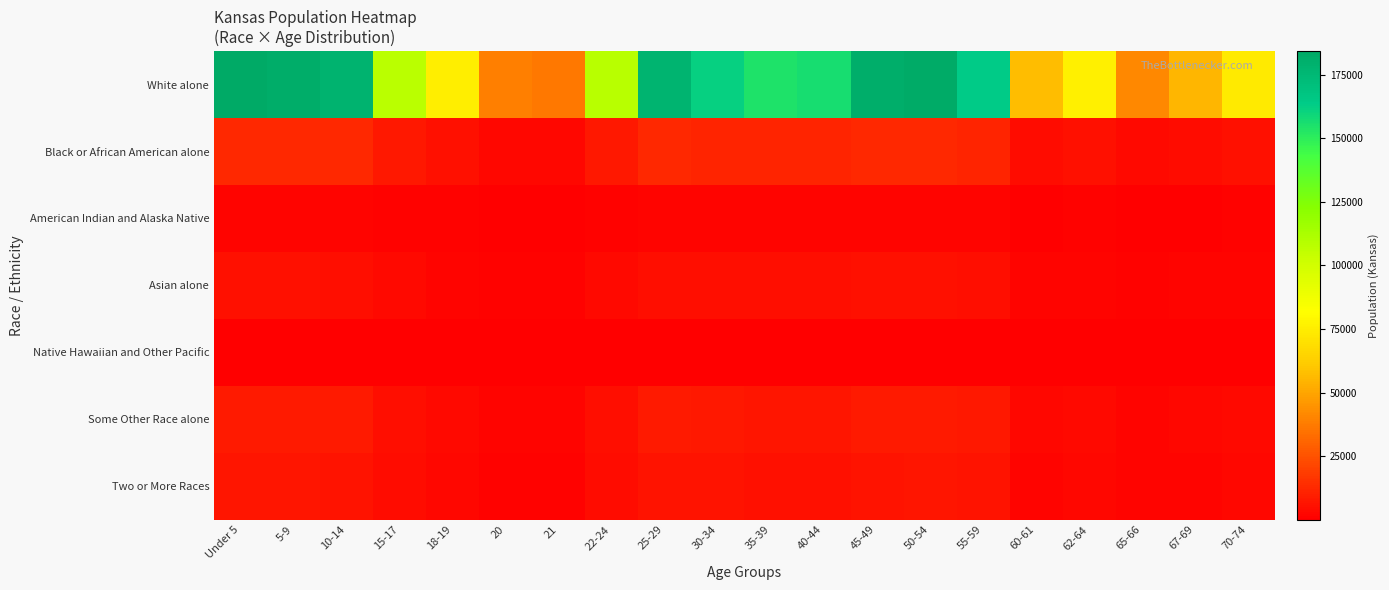

Reading left to right, transcribe all the data shown in this chart.

White alone: Under 5=184202.6	5-9=181473.1	10-14=178279.2	15-17=107671.7	18-19=75033.0	20=38328.2	21=36690.5	22-24=108253.5	25-29=177292.3	30-34=161295.2	35-39=154528.3	40-44=156228.7	45-49=180920.0	50-54=183254.2	55-59=163603.4	60-61=57065.6	62-64=76260.2	65-66=41748.8	67-69=54842.5	70-74=74073.0
Black or African American alone: Under 5=12932.0	5-9=12740.4	10-14=12516.1	15-17=7559.1	18-19=5267.7	20=2690.8	21=2575.9	22-24=7600.0	25-29=12446.9	30-34=11323.8	35-39=10848.7	40-44=10968.1	45-49=12701.5	50-54=12865.4	55-59=11485.8	60-61=4006.3	62-64=5353.9	65-66=2931.0	67-69=3850.2	70-74=5200.3
American Indian and Alaska Native: Under 5=2168.6	5-9=2136.5	10-14=2098.9	15-17=1267.6	18-19=883.4	20=451.2	21=432.0	22-24=1274.5	25-29=2087.3	30-34=1898.9	35-39=1819.3	40-44=1839.3	45-49=2130.0	50-54=2157.5	55-59=1926.1	60-61=671.8	62-64=897.8	65-66=491.5	67-69=645.7	70-74=872.1
Asian alone: Under 5=5220.3	5-9=5142.9	10-14=5052.4	15-17=3051.4	18-19=2126.4	20=1086.2	21=1039.8	22-24=3067.9	25-29=5024.4	30-34=4571.1	35-39=4379.3	40-44=4427.5	45-49=5127.3	50-54=5193.4	55-59=4636.5	60-61=1617.2	62-64=2161.2	65-66=1183.2	67-69=1554.2	70-74=2099.2
Native Hawaiian and Other Pacific: Under 5=172.4	5-9=169.9	10-14=166.9	15-17=100.8	18-19=70.2	20=35.9	21=34.3	22-24=101.3	25-29=165.9	30-34=151.0	35-39=144.6	40-44=146.2	45-49=169.3	50-54=171.5	55-59=153.1	60-61=53.4	62-64=71.4	65-66=39.1	67-69=51.3	70-74=69.3
Some Other Race alone: Under 5=8484.0	5-9=8358.3	10-14=8211.2	15-17=4959.2	18-19=3455.9	20=1765.3	21=1689.9	22-24=4986.0	25-29=8165.8	30-34=7429.0	35-39=7117.3	40-44=7195.6	45-49=8332.8	50-54=8440.3	55-59=7535.3	60-61=2628.3	62-64=3512.4	65-66=1922.9	67-69=2525.9	70-74=3411.7
Two or More Races: Under 5=6620.2	5-9=6522.1	10-14=6407.3	15-17=3869.7	18-19=2696.7	20=1377.5	21=1318.6	22-24=3890.6	25-29=6371.8	30-34=5796.9	35-39=5553.7	40-44=5614.8	45-49=6502.2	50-54=6586.1	55-59=5879.8	60-61=2050.9	62-64=2740.8	65-66=1500.4	67-69=1971.0	70-74=2662.1